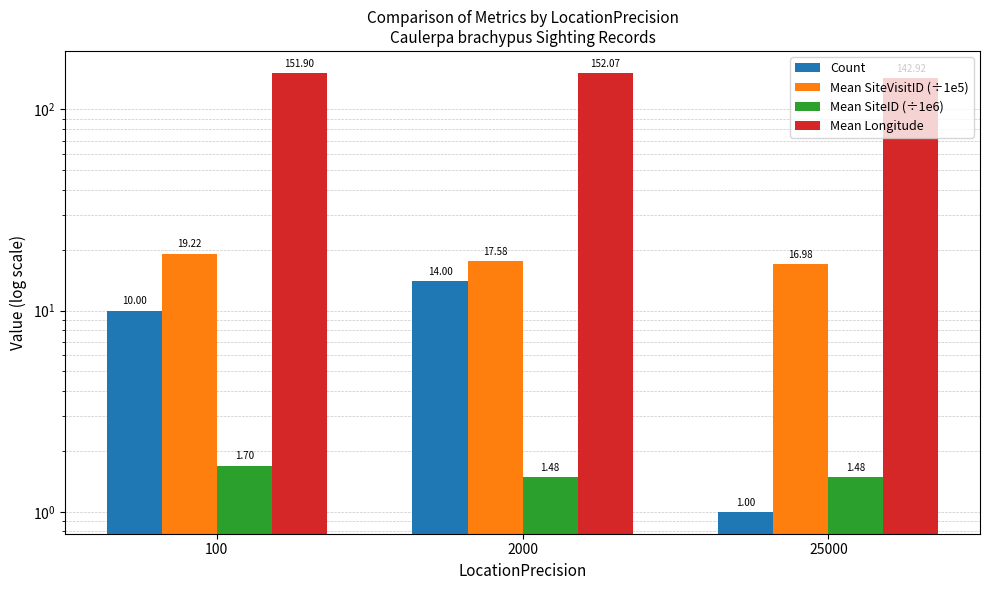

Read the Count value at 25000.

1.0